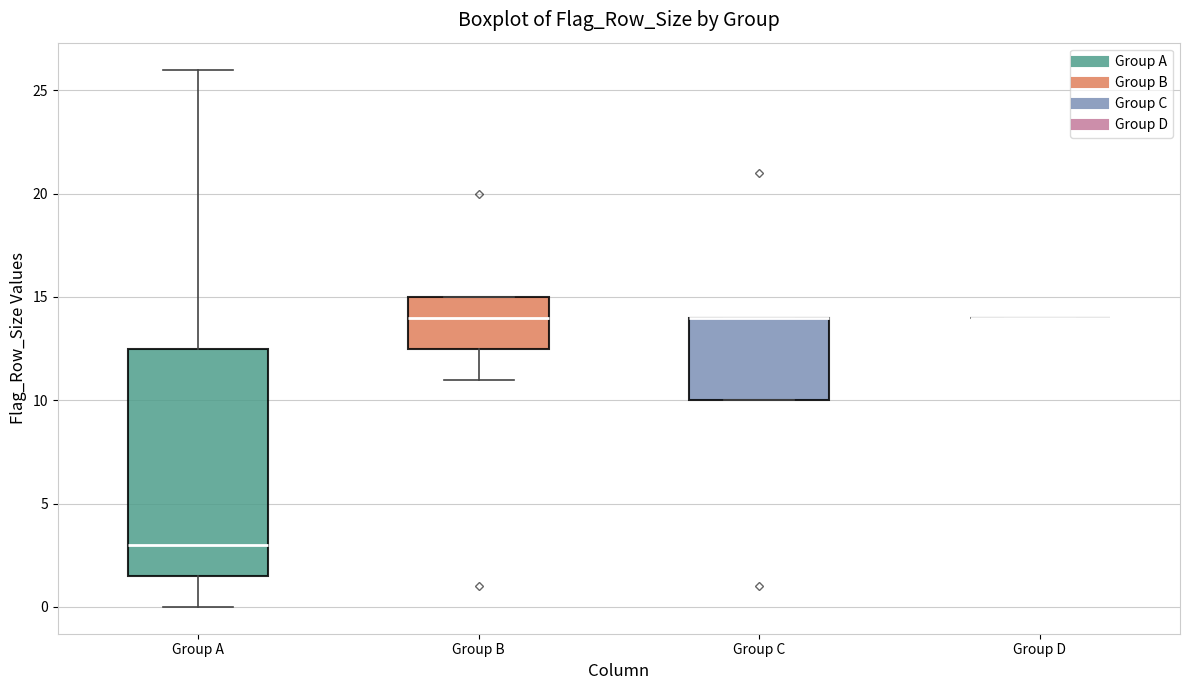

Which box is the tallest, from its lower edge to its upper edge?

Group A